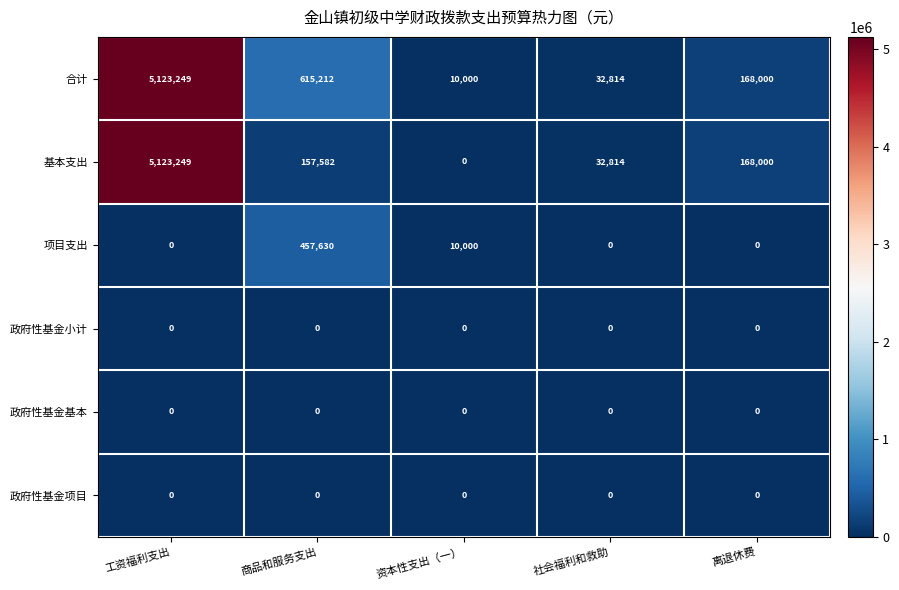

The 项目支出 series shows 16146 at 资本性支出（一）. True or false?

False